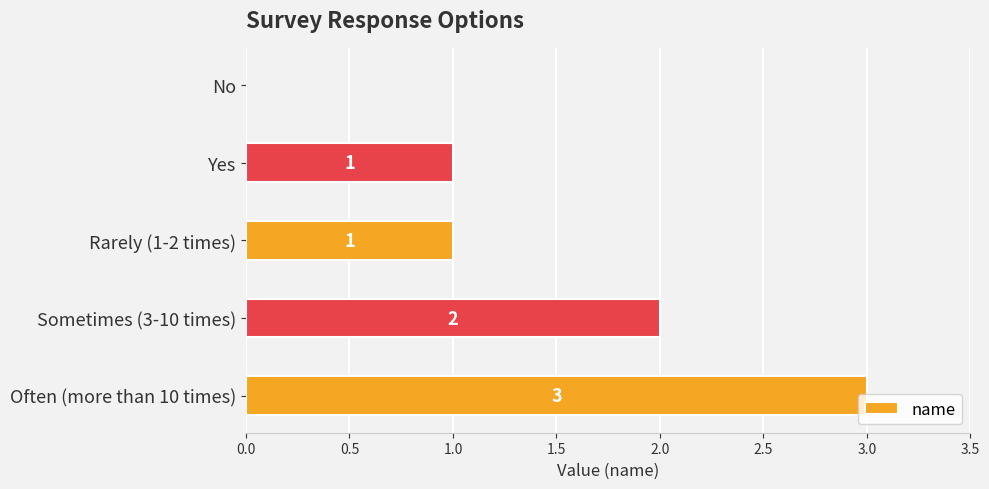

At which category does the chart reach its peak across all series?

Often (more than 10 times)